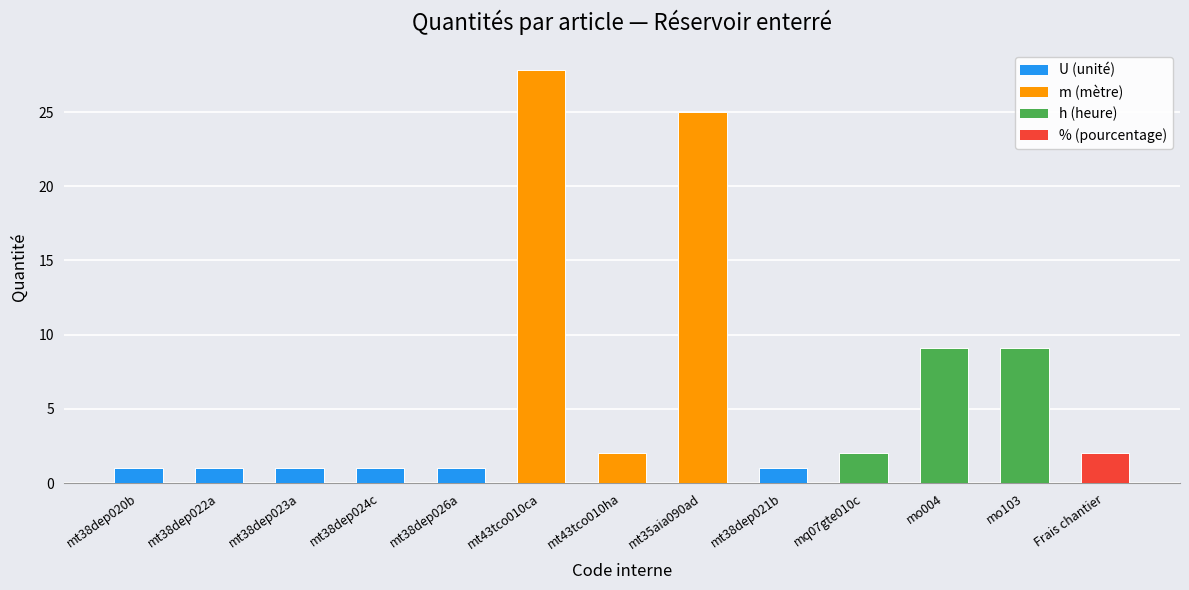

What is the sum of the values at mt38dep022a and mo004?

10.1